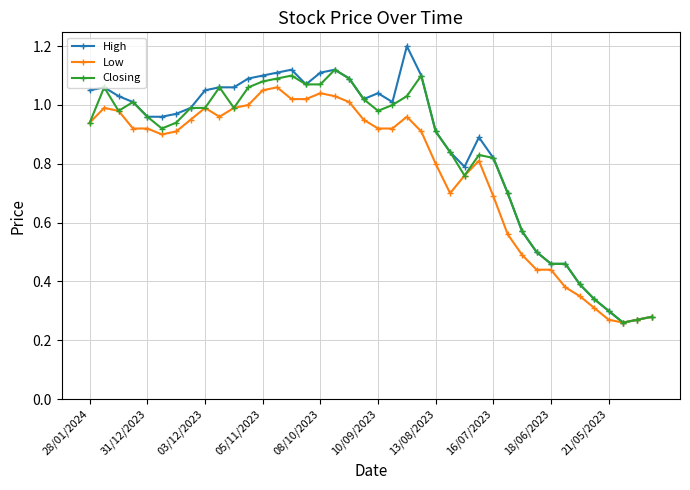

Which series has the widest spread of values?

High